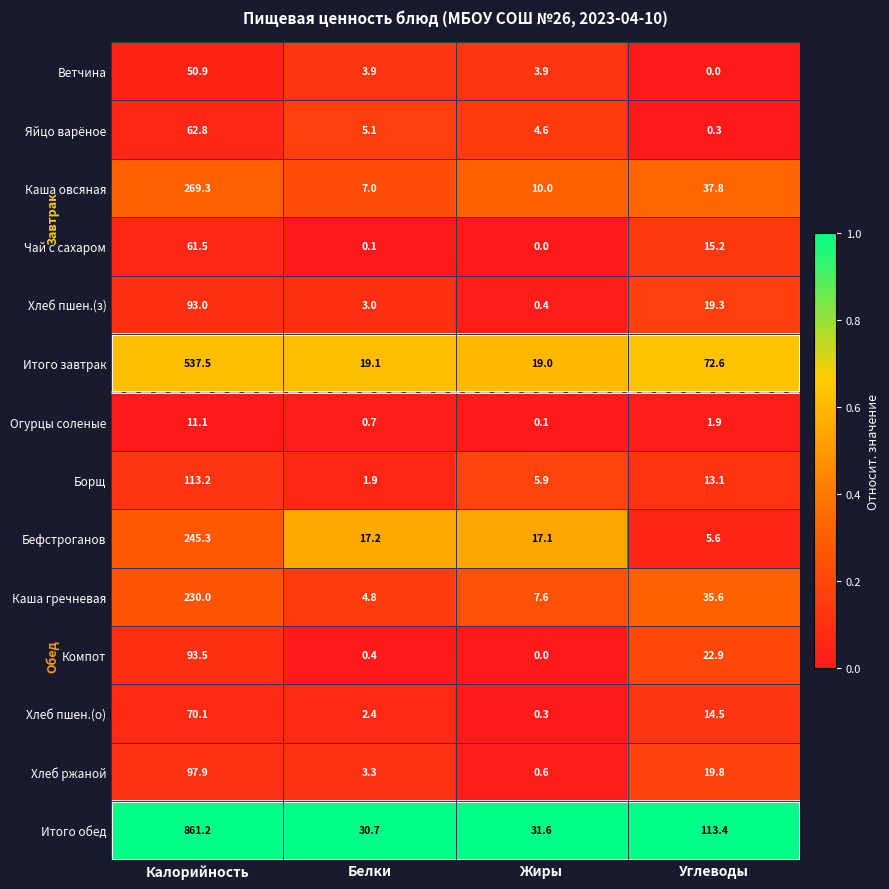

Rank the series by their maximum value, from lowest to highest.

Огурцы соленые, Ветчина, Чай с сахаром, Яйцо варёное, Хлеб пшен.(о), Хлеб пшен.(з), Компот, Хлеб ржаной, Борщ, Каша гречневая, Бефстроганов, Каша овсяная, Итого завтрак, Итого обед